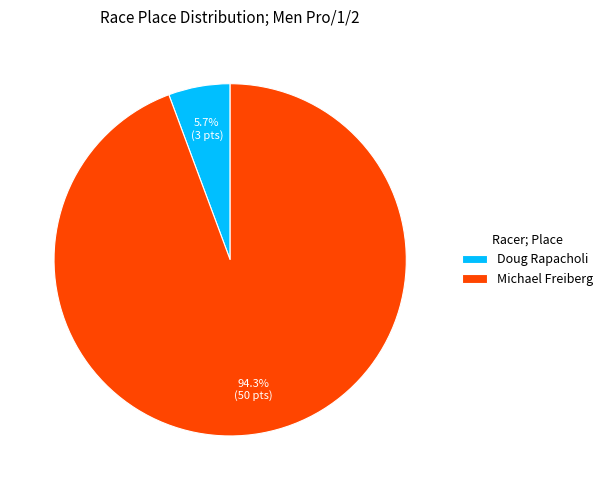

The Michael Freiberg slice represents 99% of the pie. True or false?

False